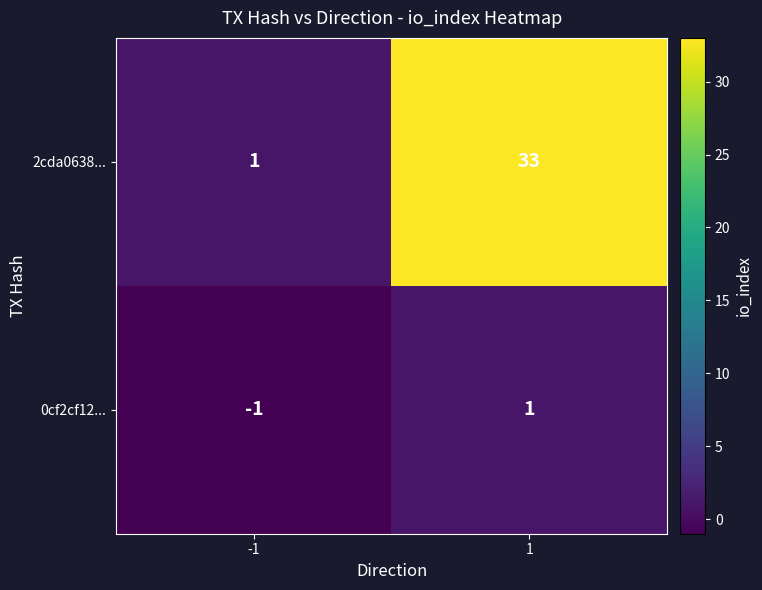

The value of 0cf2cf12... at 1 is 0. True or false?

False